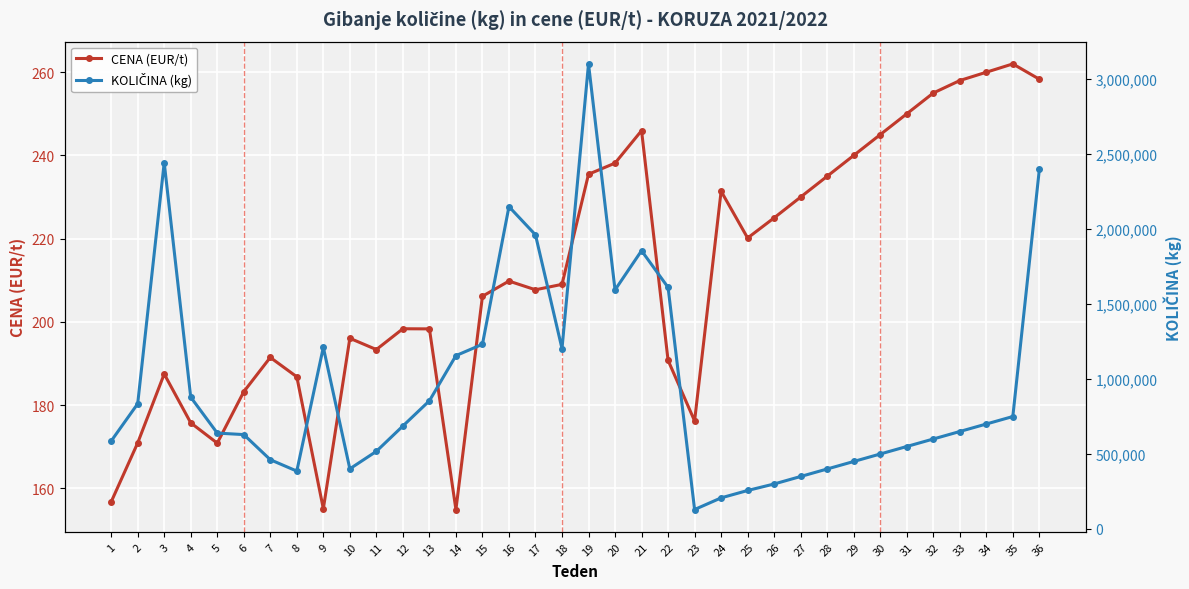

Rank the series by their average value, from highest to lowest.

KOLIČINA (kg), CENA (EUR/t)